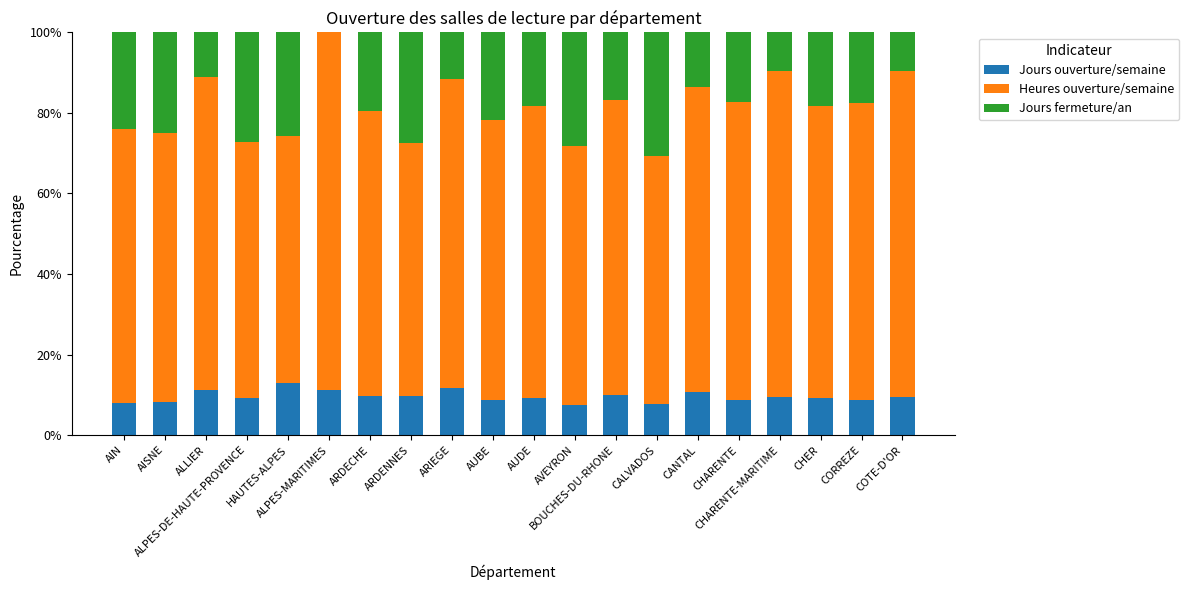

What is the sum of all Jours ouverture/semaine values?

191.2